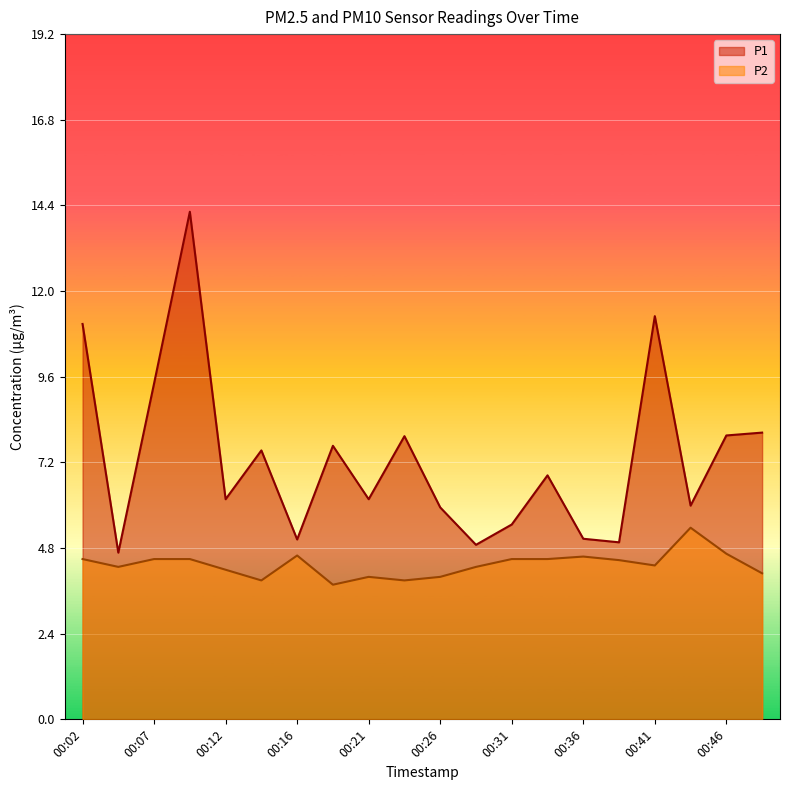

Which has a higher value, 00:09 or 00:14?

00:09